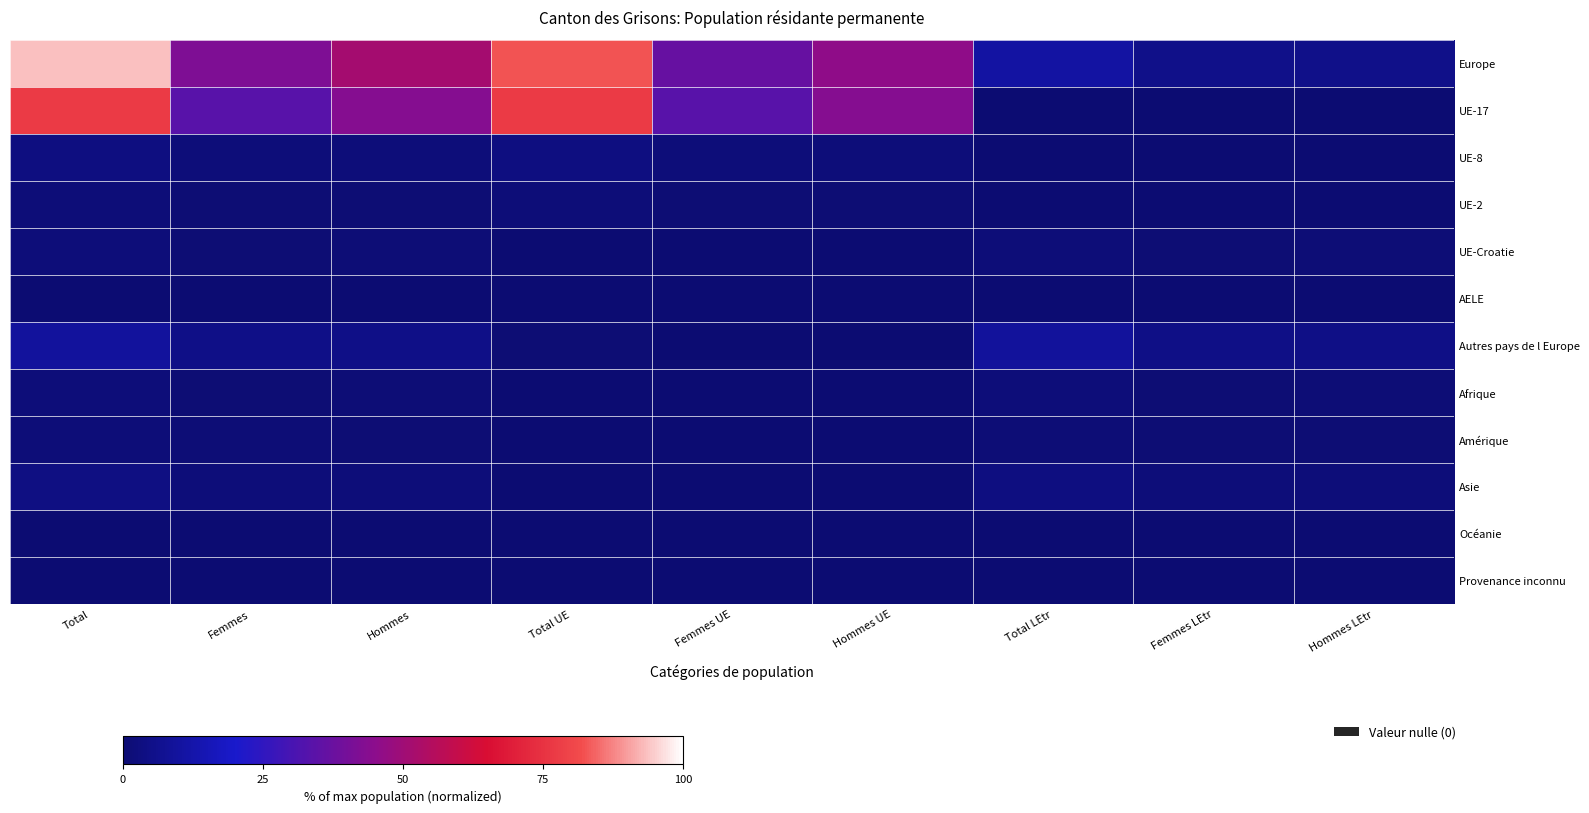

Which has a higher value, Femmes UE or Hommes LEtr?

Femmes UE